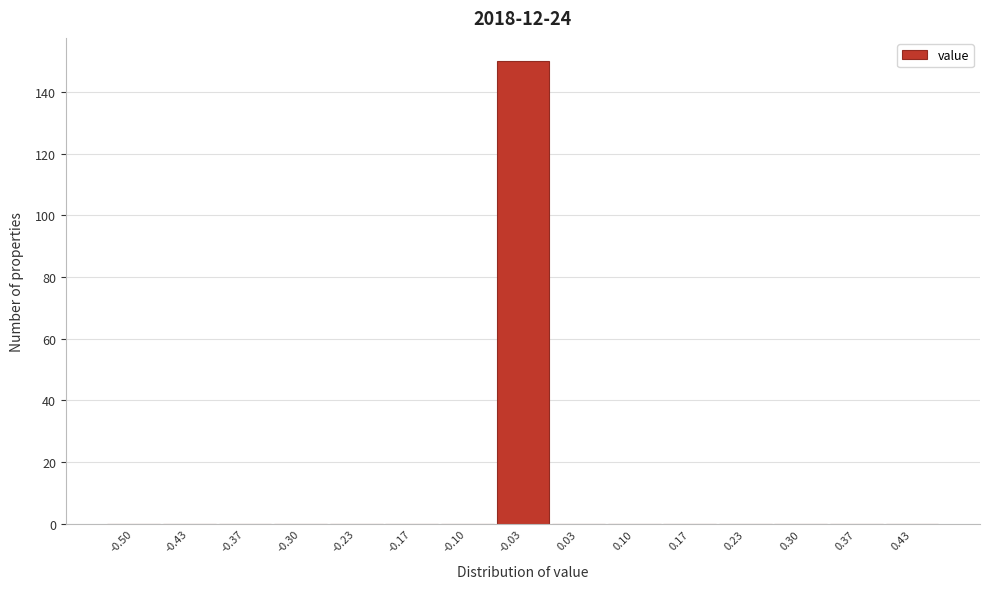

Reading left to right, transcribe all the data shown in this chart.

-0.50=0	-0.43=0	-0.37=0	-0.30=0	-0.23=0	-0.17=0	-0.10=0	-0.03=150	0.03=0	0.10=0	0.17=0	0.23=0	0.30=0	0.37=0	0.43=0